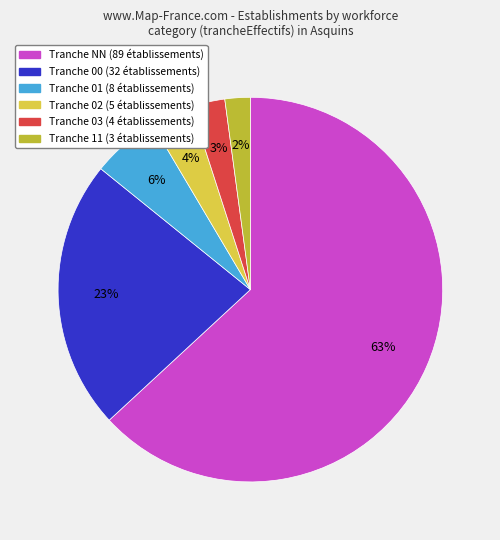

Does any single category account for the majority?

Yes